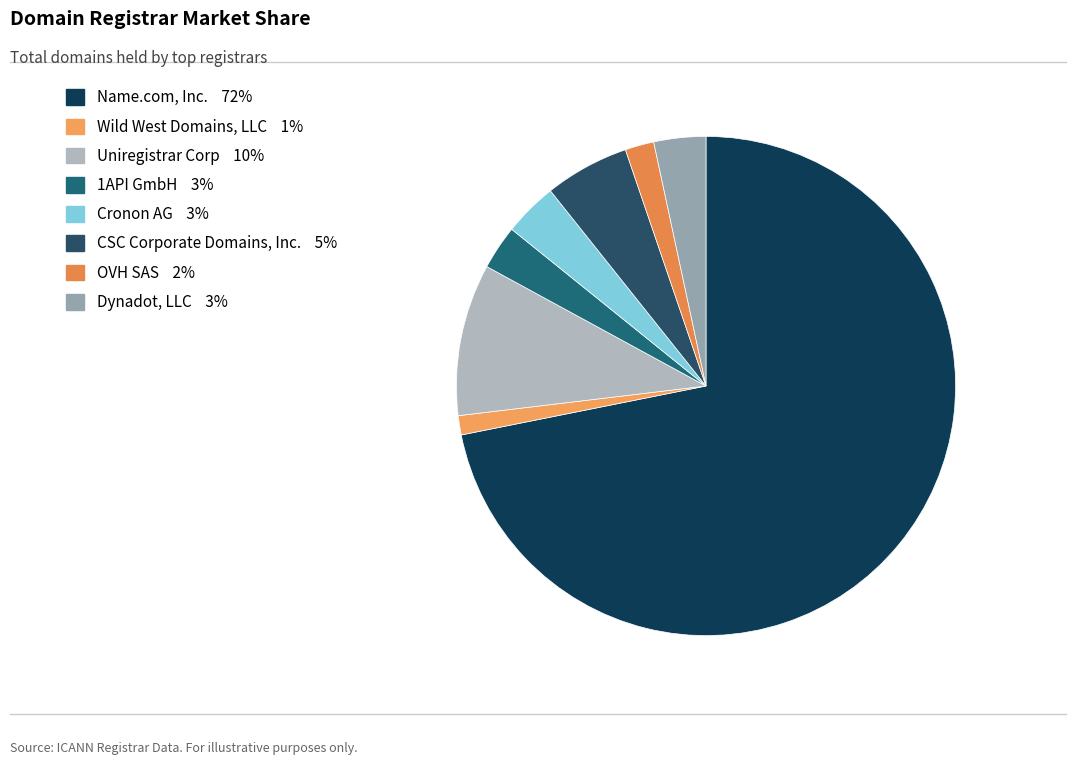

What portion of the pie excludes 1API GmbH?

97.1%